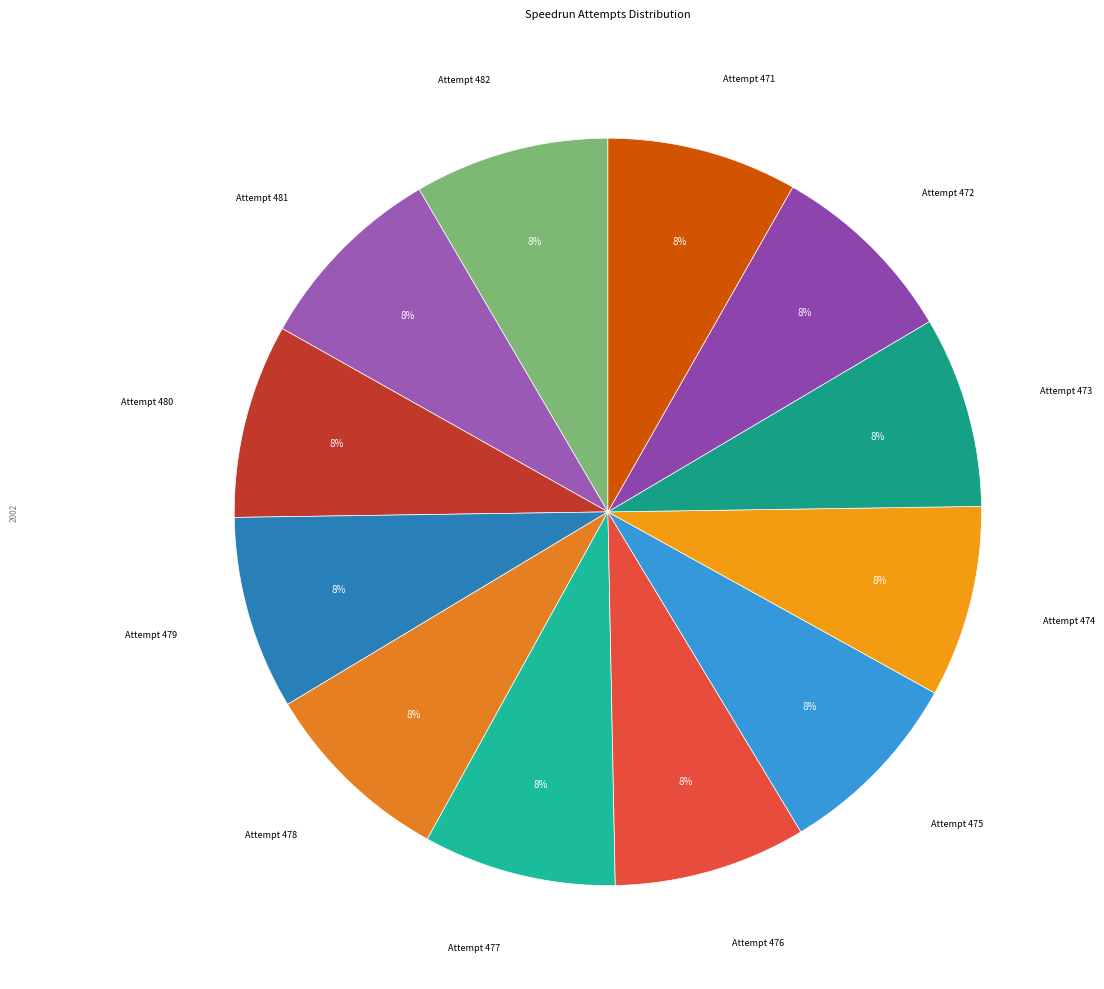

Count the number of slices in the pie.

12